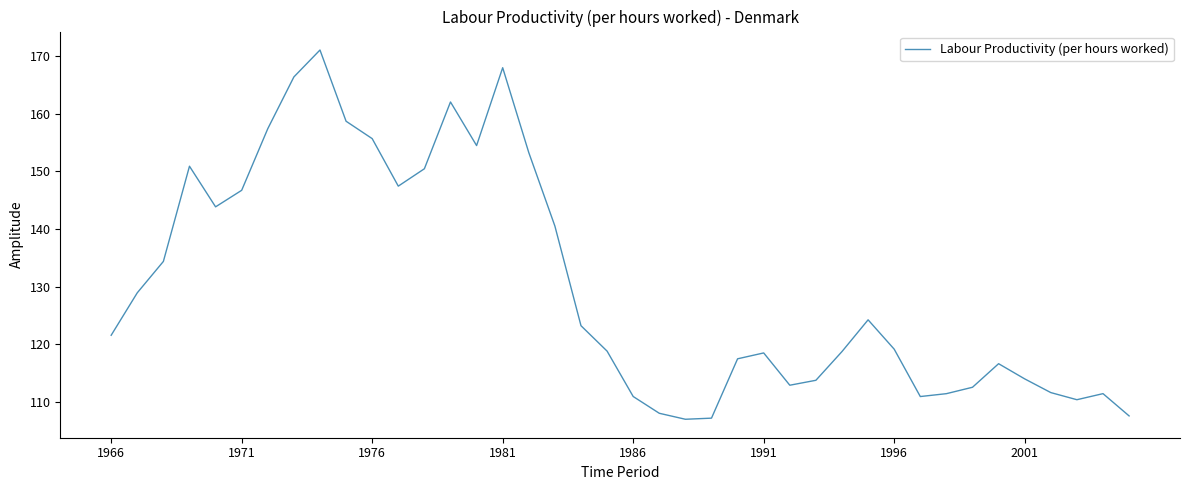

What is the minimum value shown in the chart?

107.0